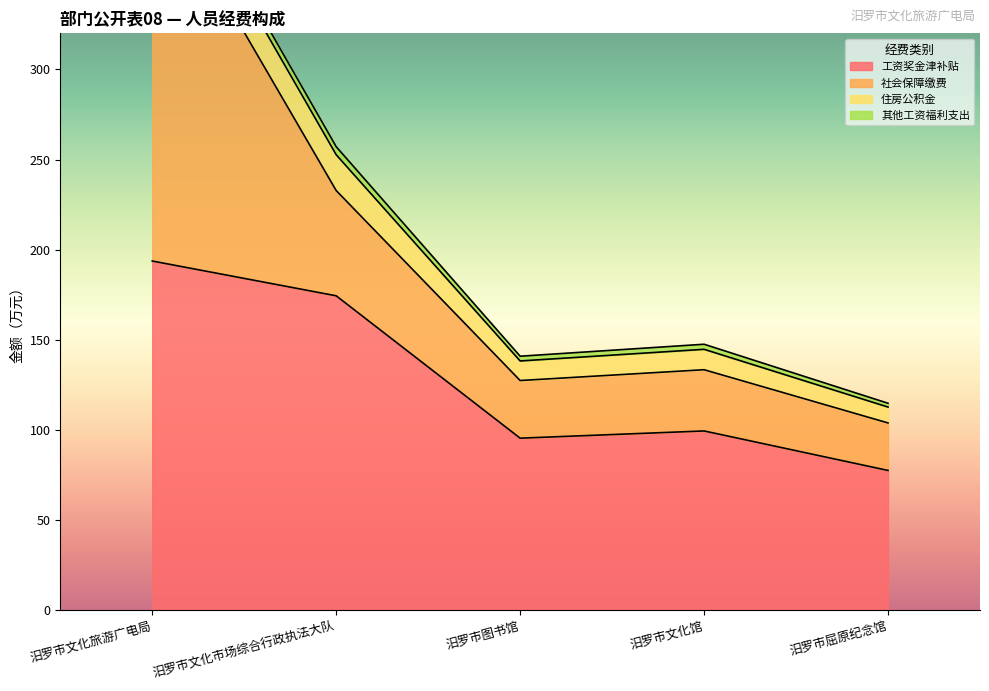

The value of 工资奖金津补贴 at 汨罗市文化馆 is 99.4. True or false?

True